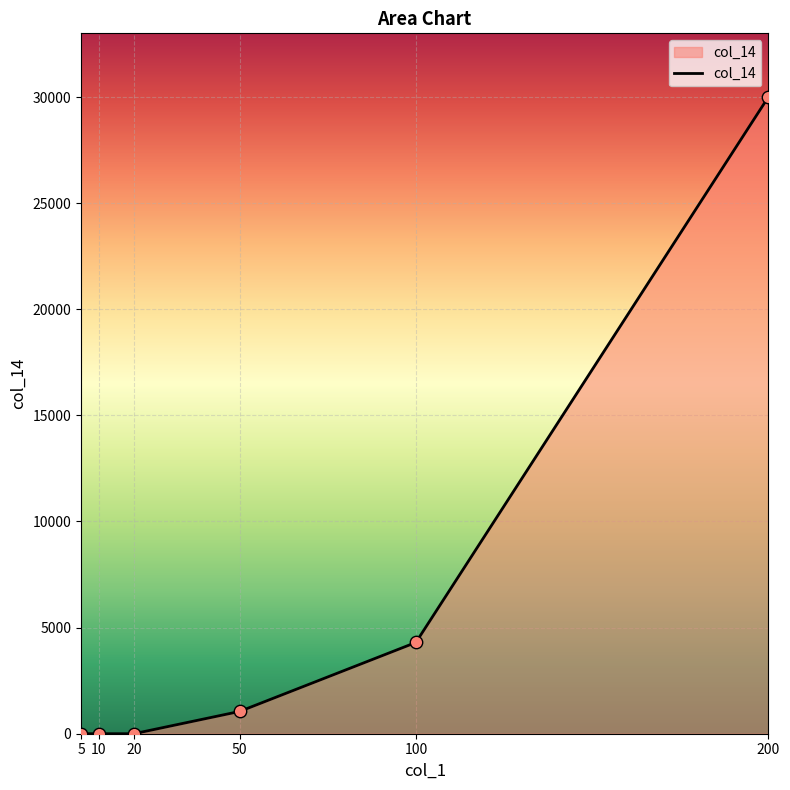

Which has a higher value, 50 or 200?

200